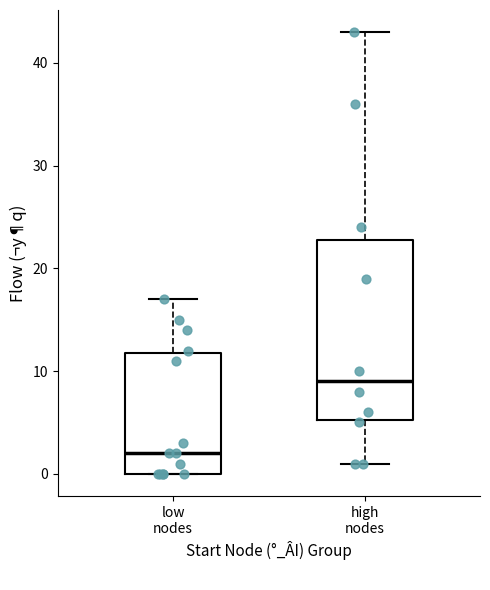

Where does the median line of the box for low nodes sit on the y-axis? The values are not printed on the chart, so give them approximately, as read against the axis.

2